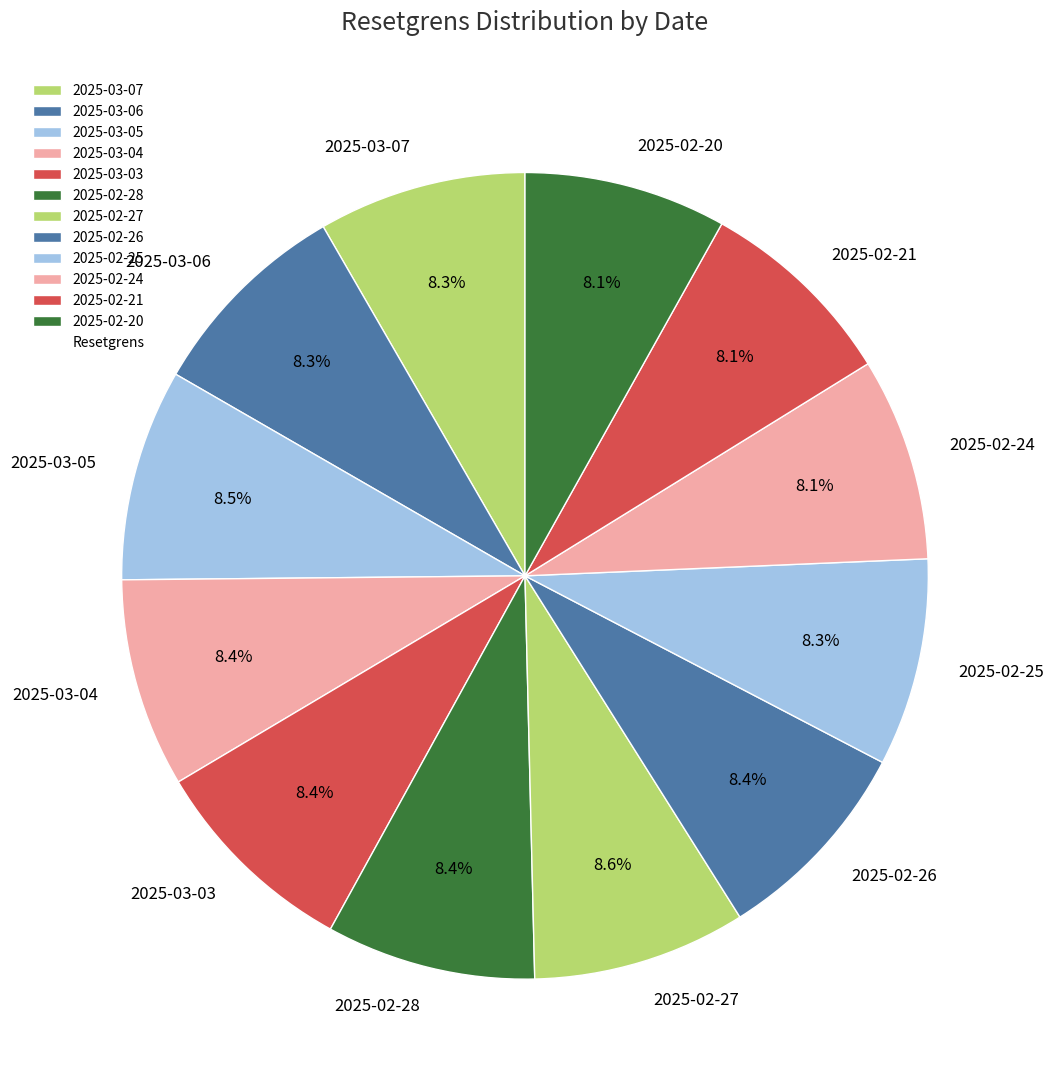

Is there any slice that represents more than half of the pie?

No